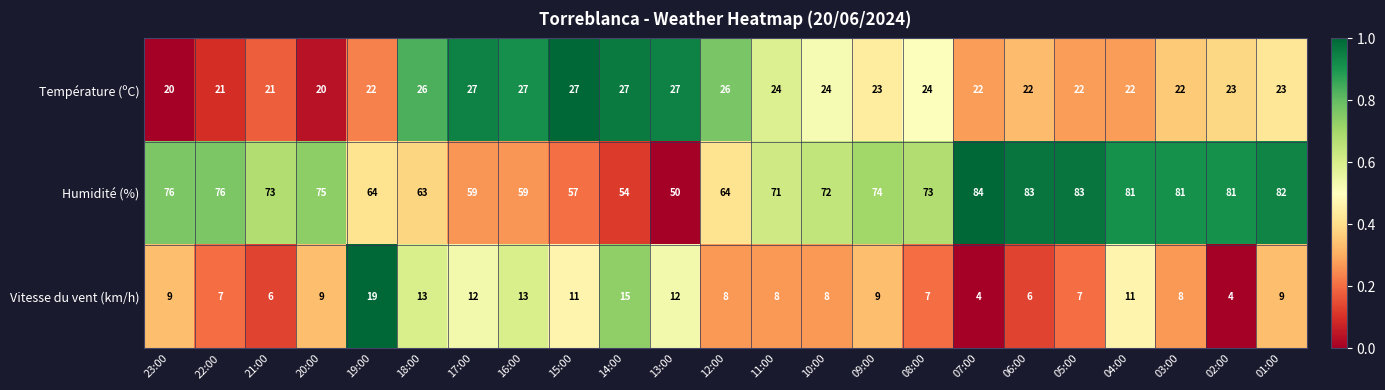

Between 17:00 and 07:00, which series saw the biggest shift?

Humidité (%)